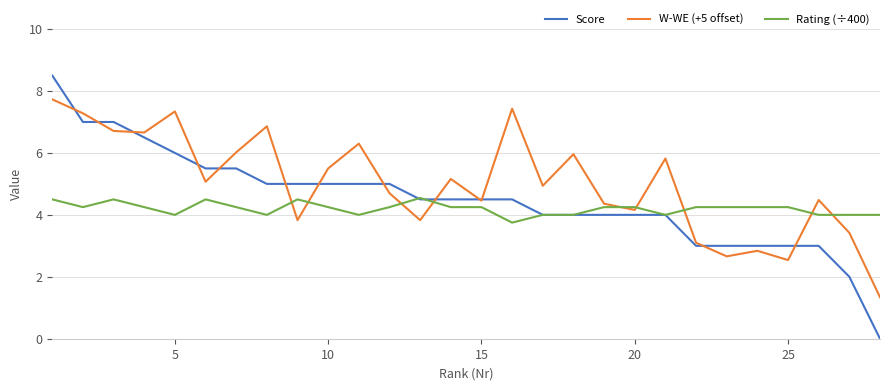

Which series has the largest total across all categories?

W-WE (+5 offset)